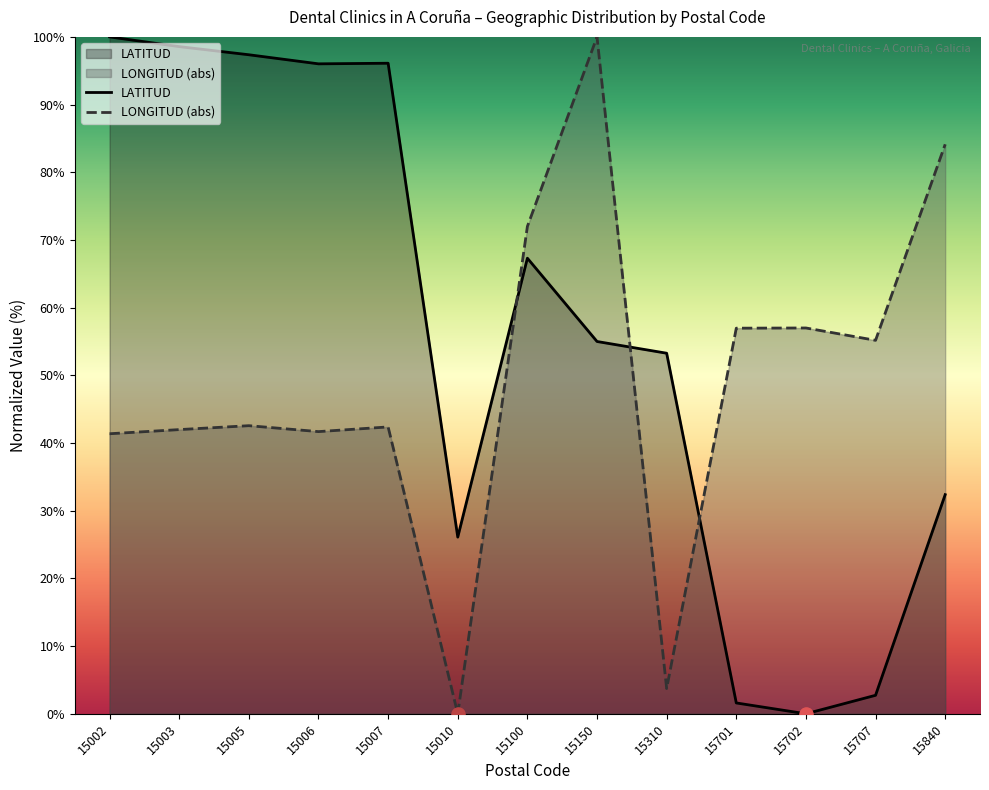

At how many categories does at least one series exceed 43?

12